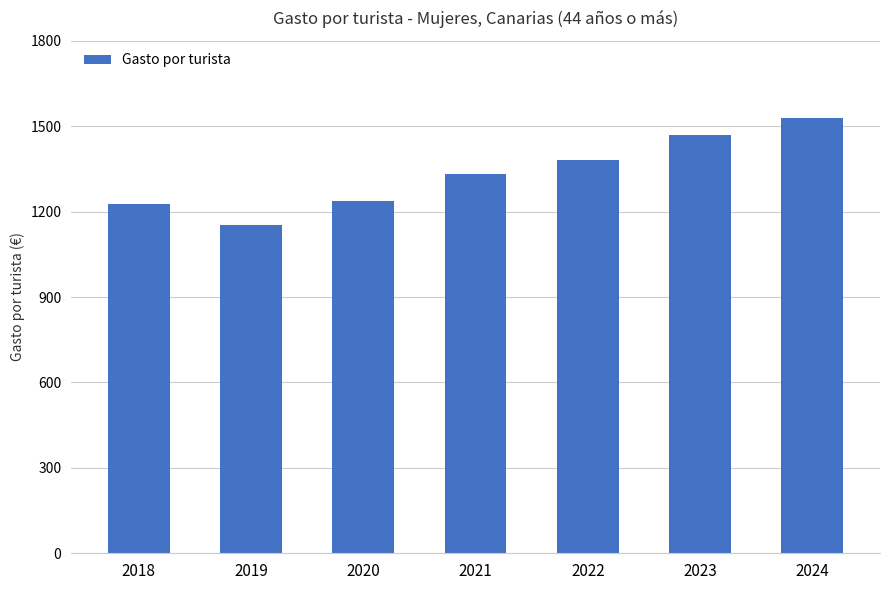

What value does the data have at 2019?

1151.4